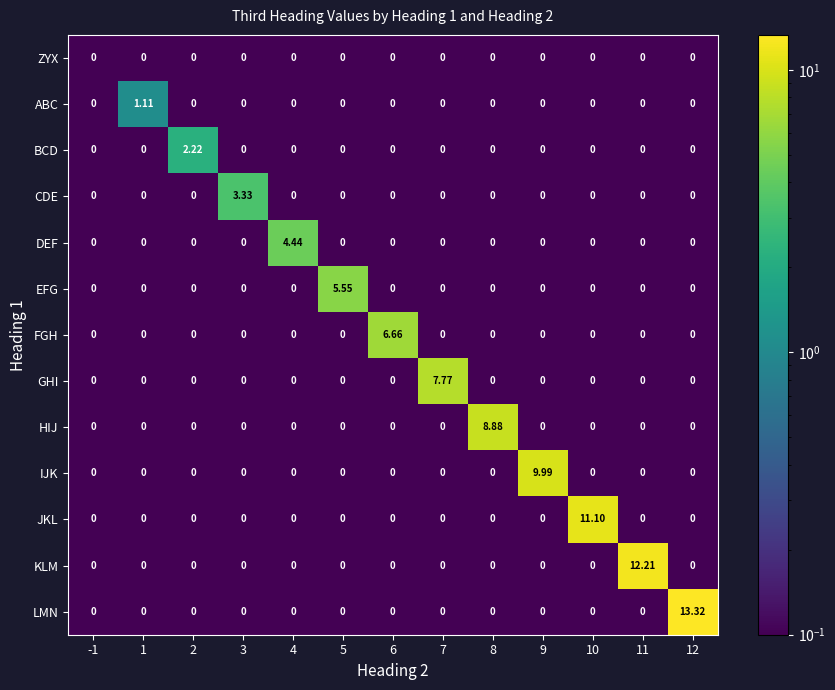

Which series has the largest total across all categories?

LMN